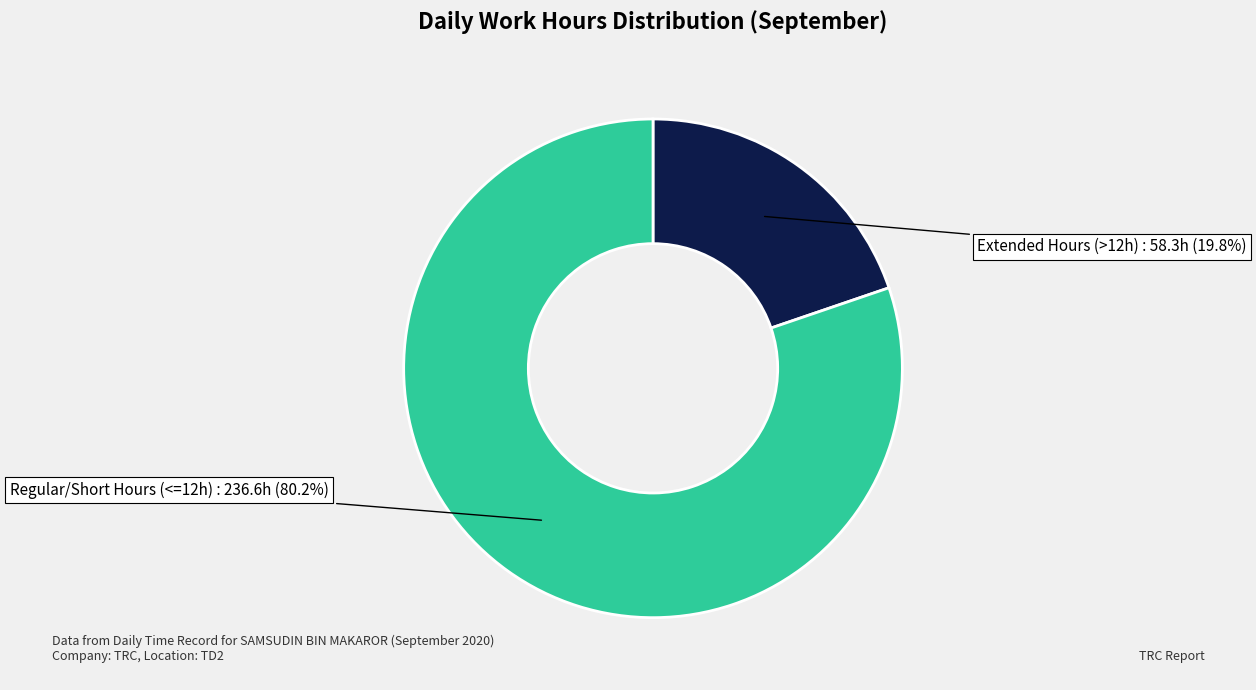

Is there a majority slice in this chart?

Yes